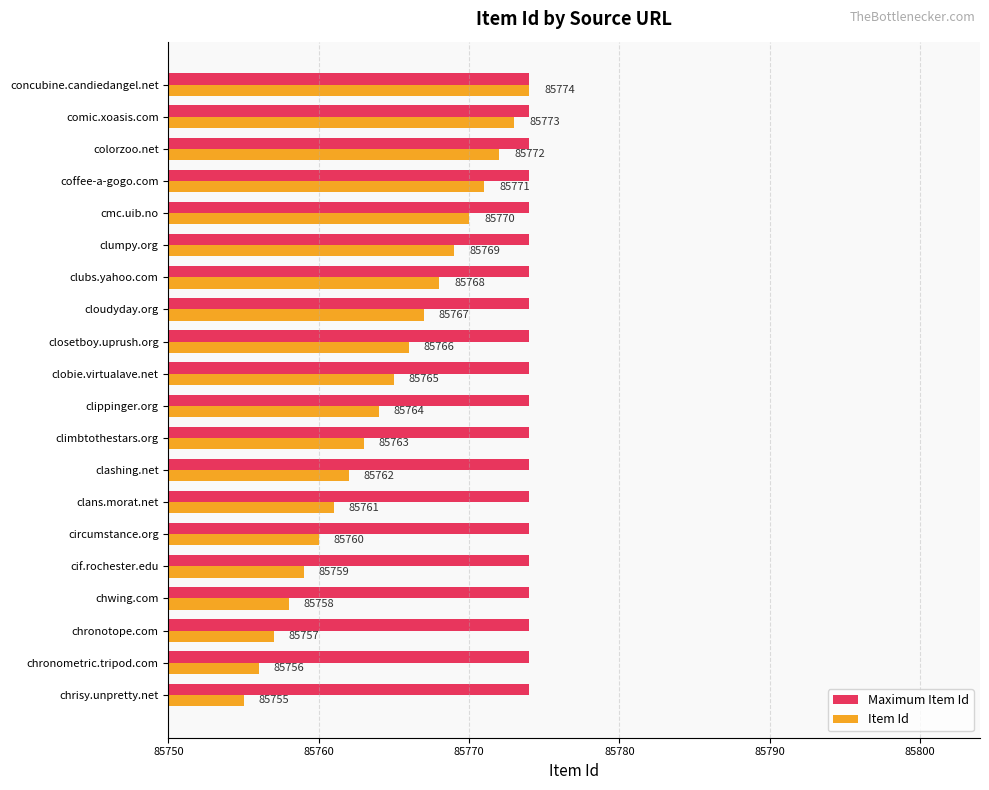

Which series changed the most between coffee-a-gogo.com and concubine.candiedangel.net?

Item Id